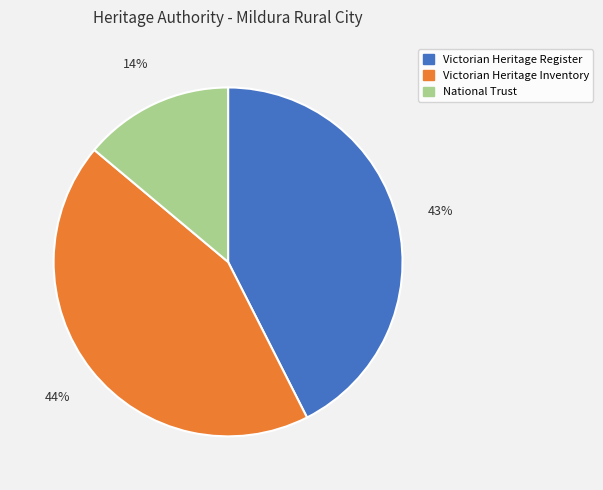

To the nearest percent, what is the difference between the largest and smallest slice percentages?

30%